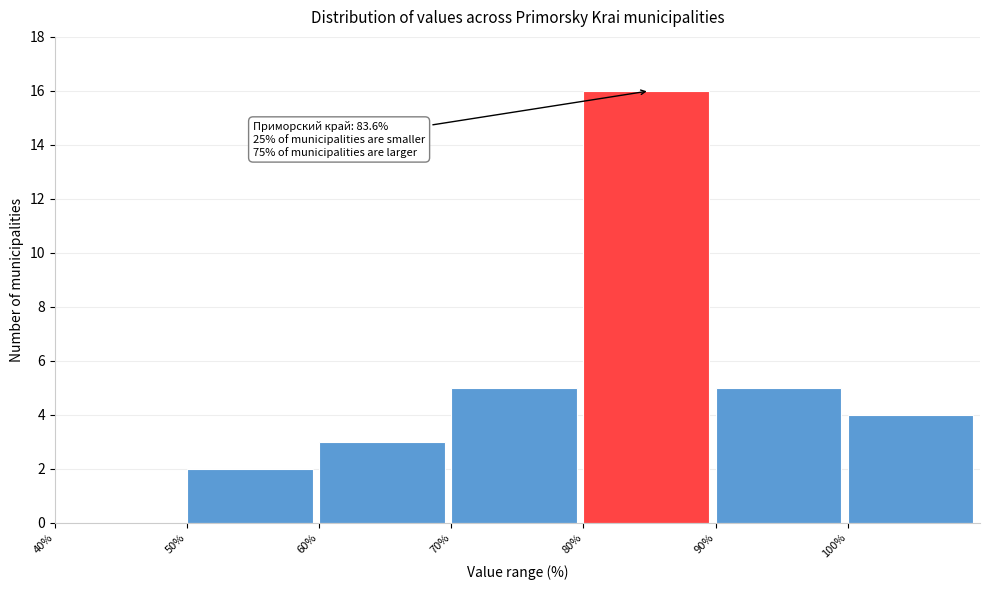

Which range on the x-axis has the tallest bar?

80 to 90